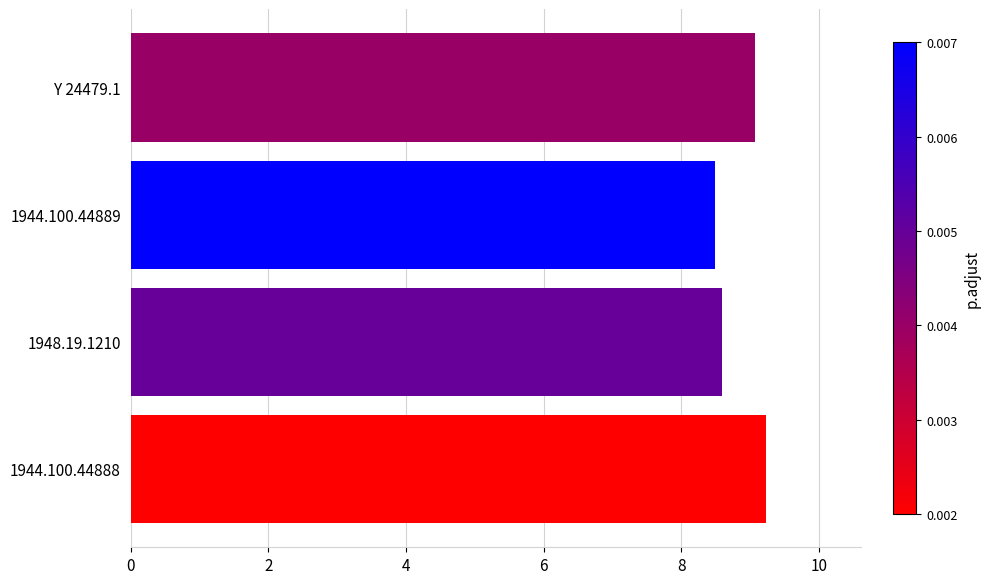

The value at 1944.100.44888 is 5.9. True or false?

False